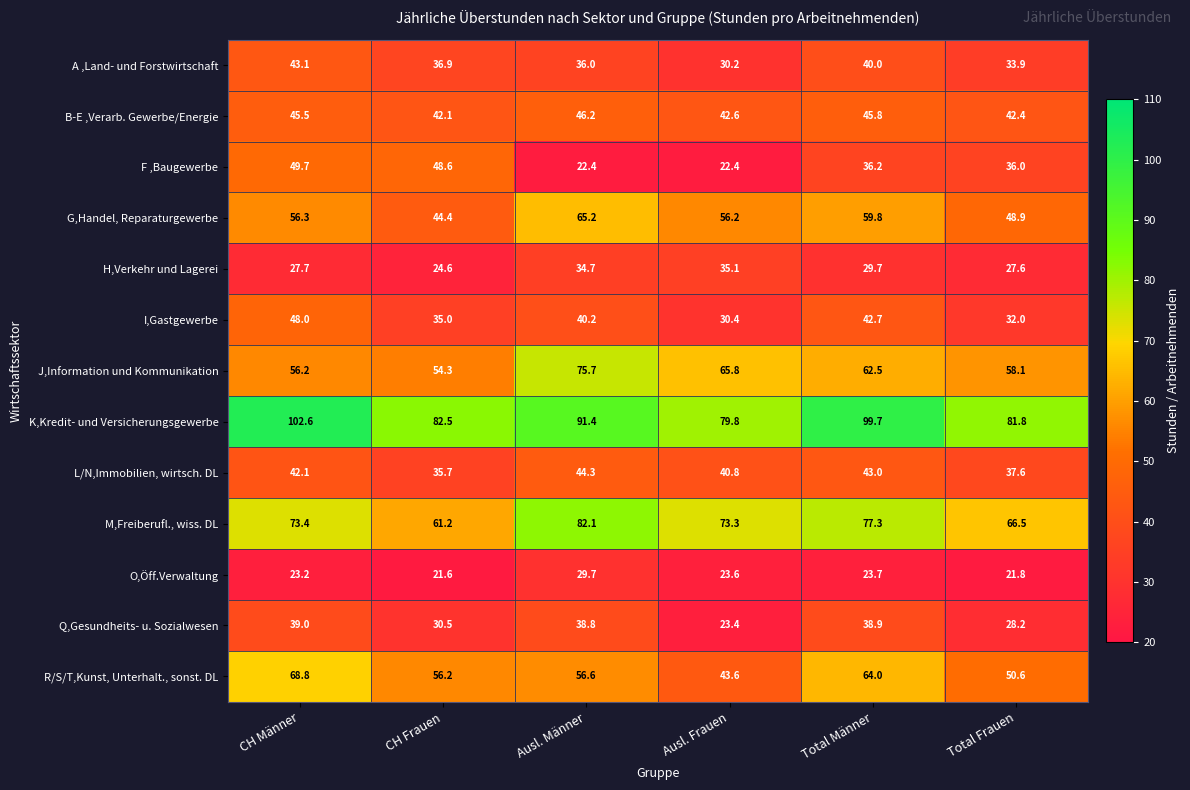

At which label does L/N,Immobilien, wirtsch. DL first exceed 42?

CH Männer